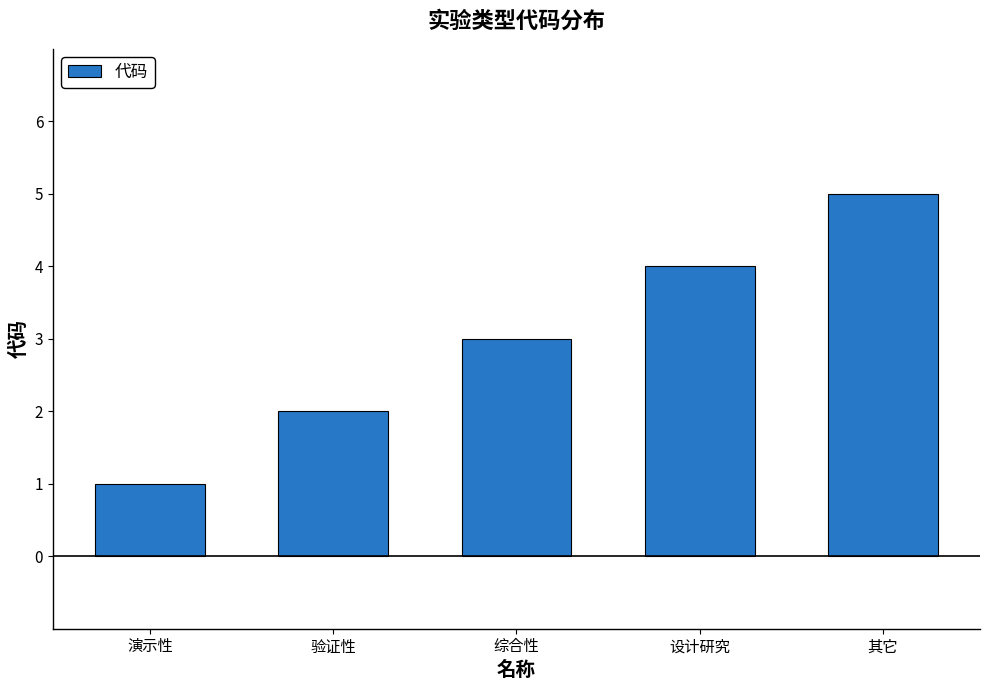

What is the value of the 2nd bar from the left?

2